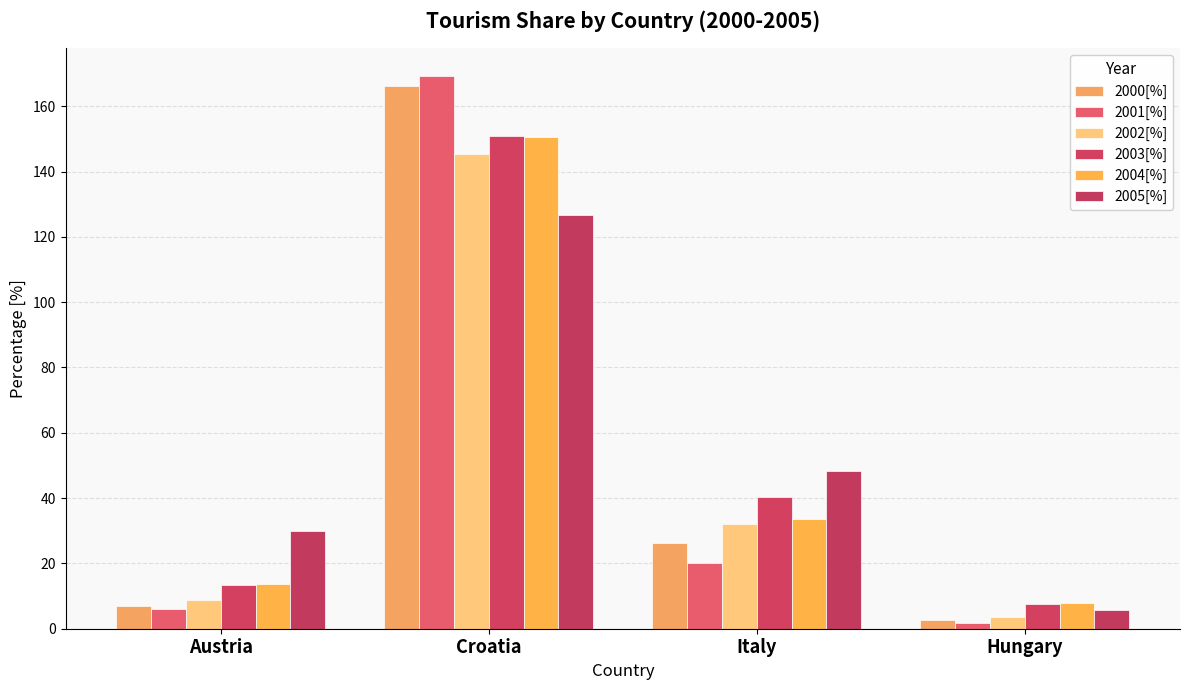

At how many categories does at least one series exceed 163?

1